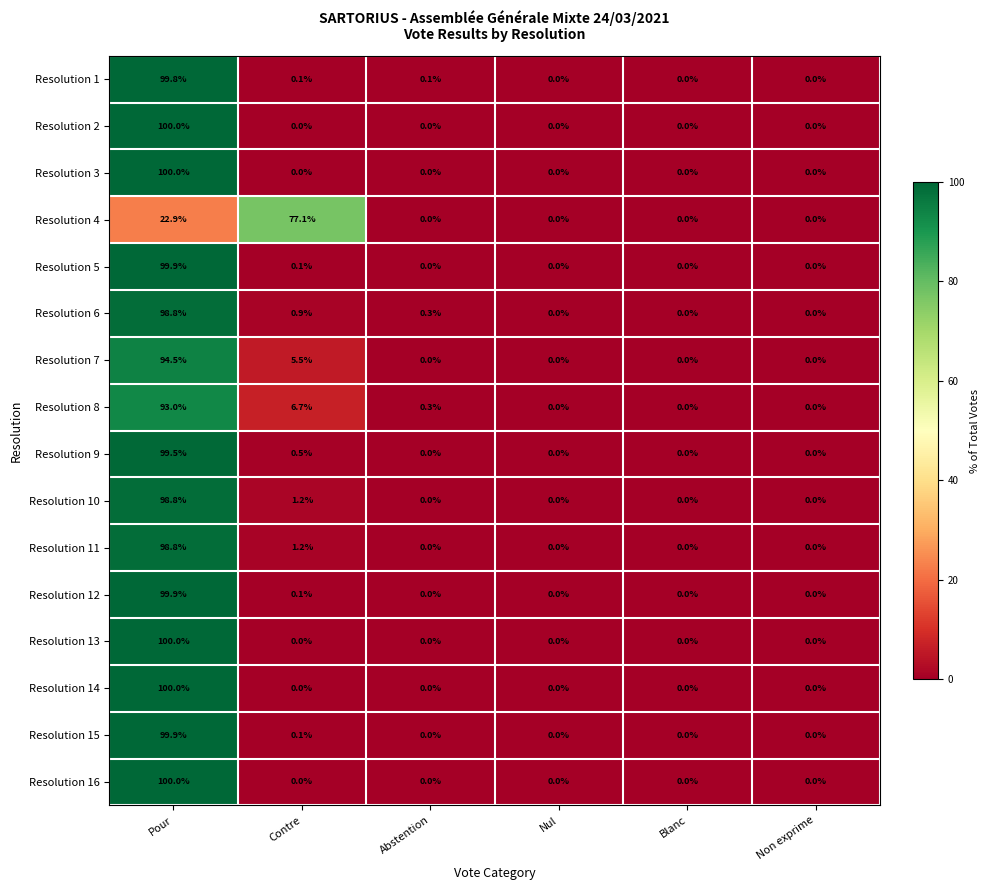

What is the sum of the Resolution 2 values at Non exprime and Pour?

100.0